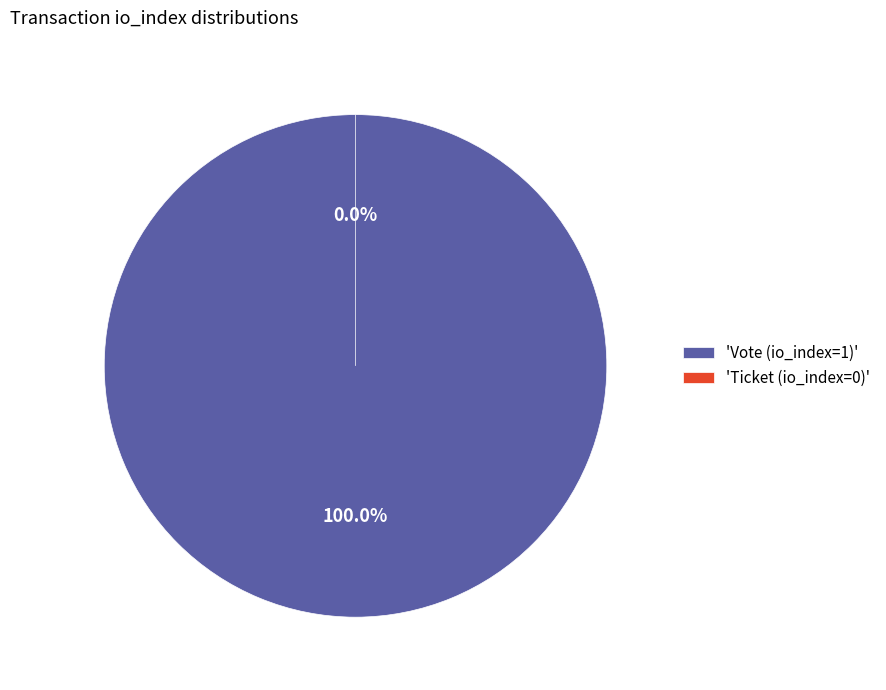

To the nearest percent, what portion does Vote (io_index=1) represent?

100%